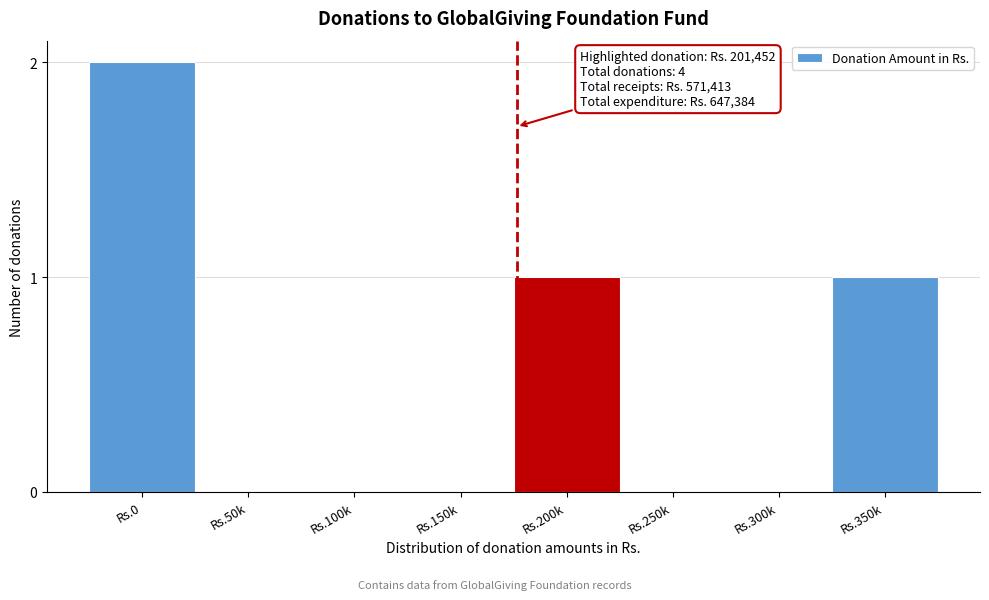

Reading left to right, what are all the values shown in this chart?

Rs.0=2	Rs.50k=0	Rs.100k=0	Rs.150k=0	Rs.200k=1	Rs.250k=0	Rs.300k=0	Rs.350k=1